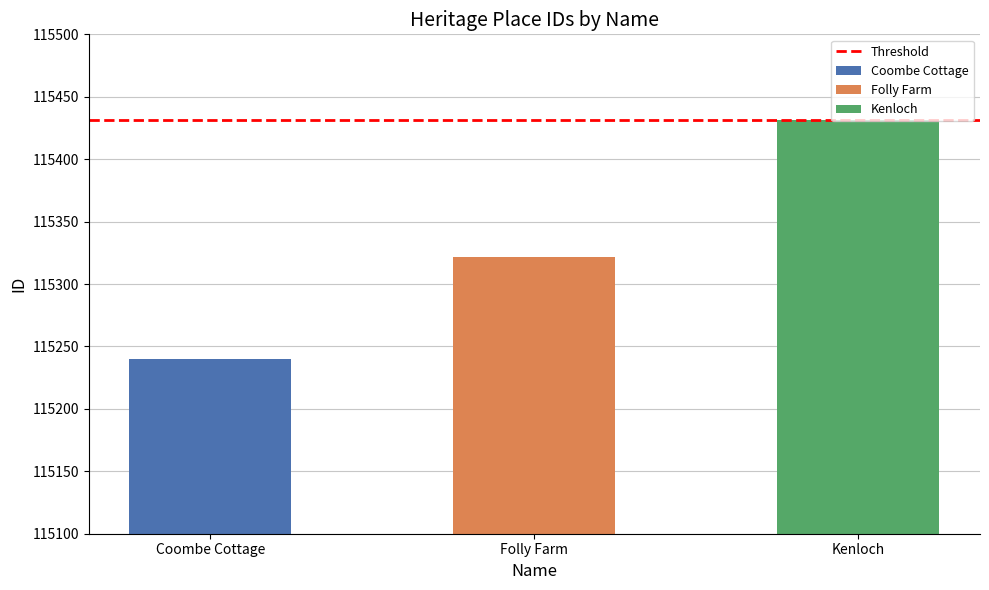

Reading left to right, transcribe all the data shown in this chart.

115240	115322	115431